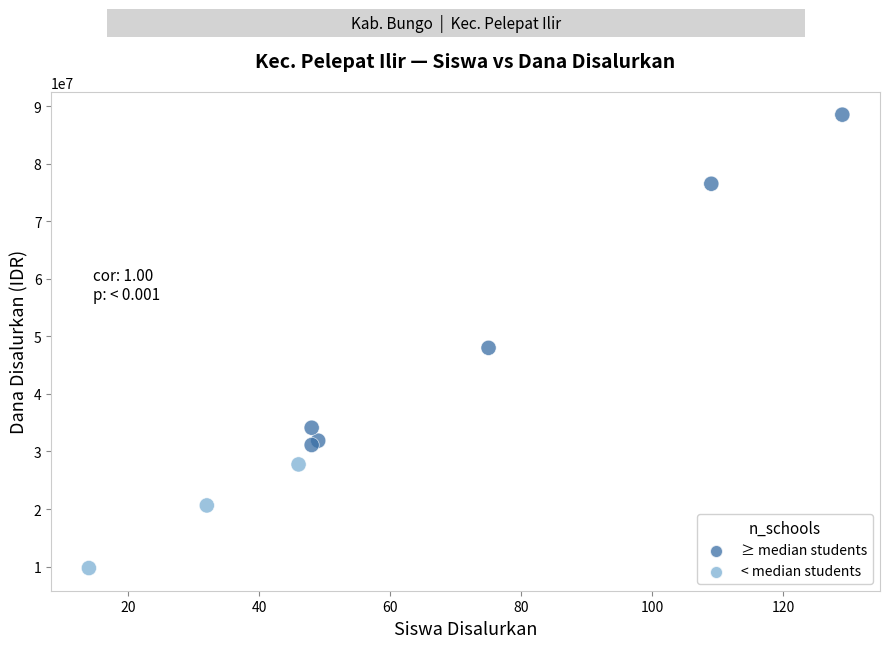

What Y value in the scatter plot is closest to 49125000?

48000000